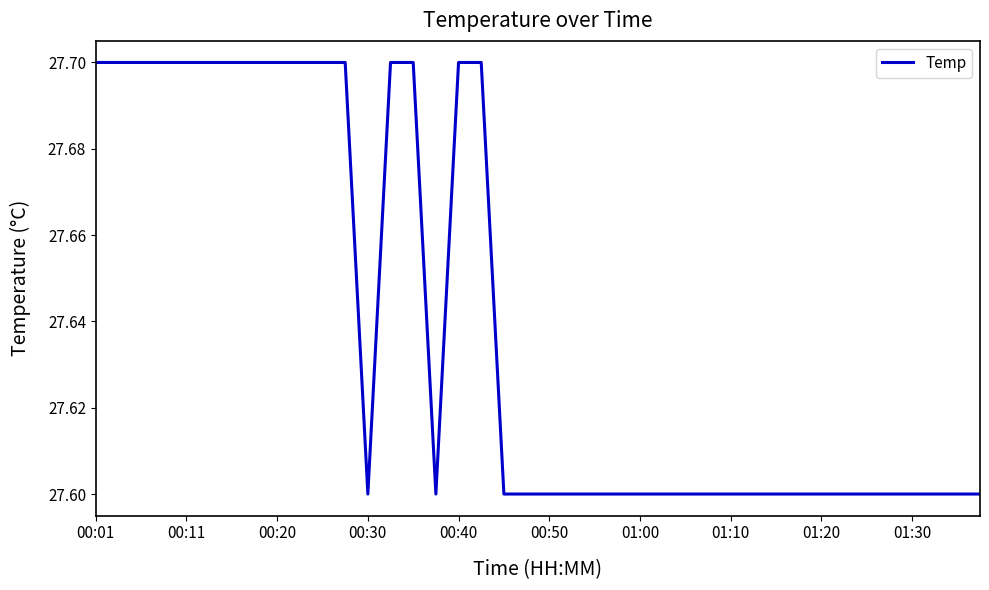

What is the maximum value shown in the chart?

27.7